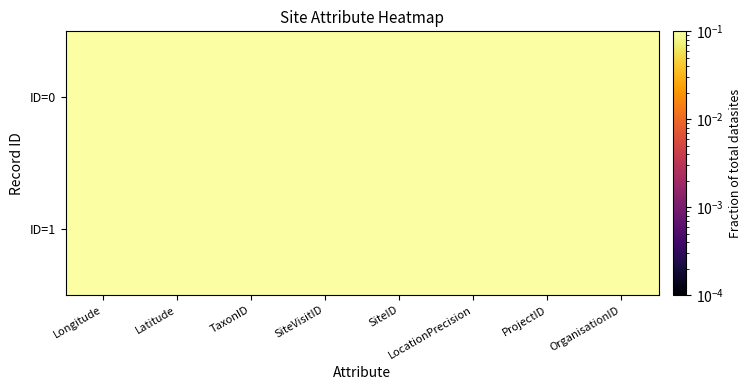

Count the number of categories in the chart.

8